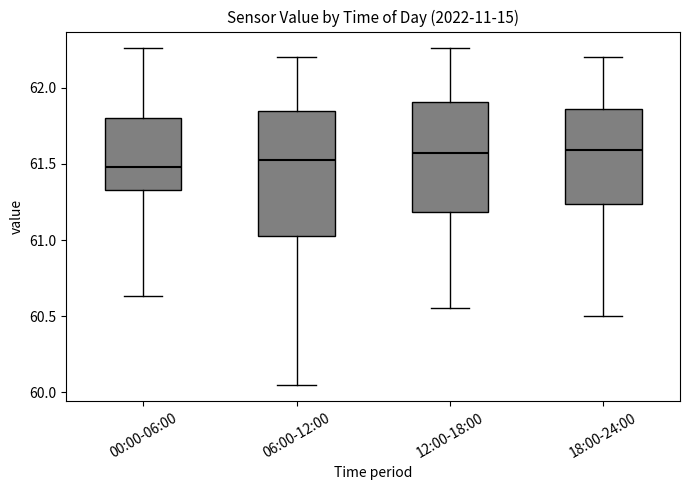

Where is the upper edge of the box for 12:00-18:00 on the y-axis? The values are not printed on the chart, so give them approximately, as read against the axis.

61.90